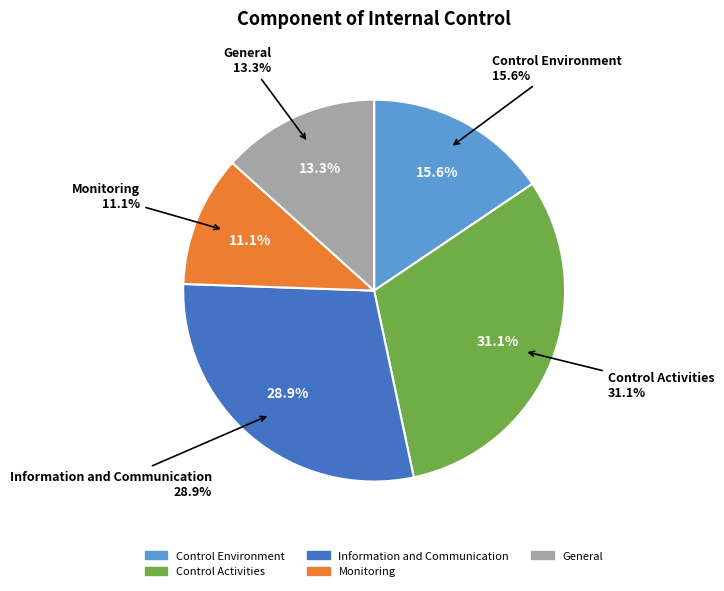

Is Control Activities the majority of the pie?

No